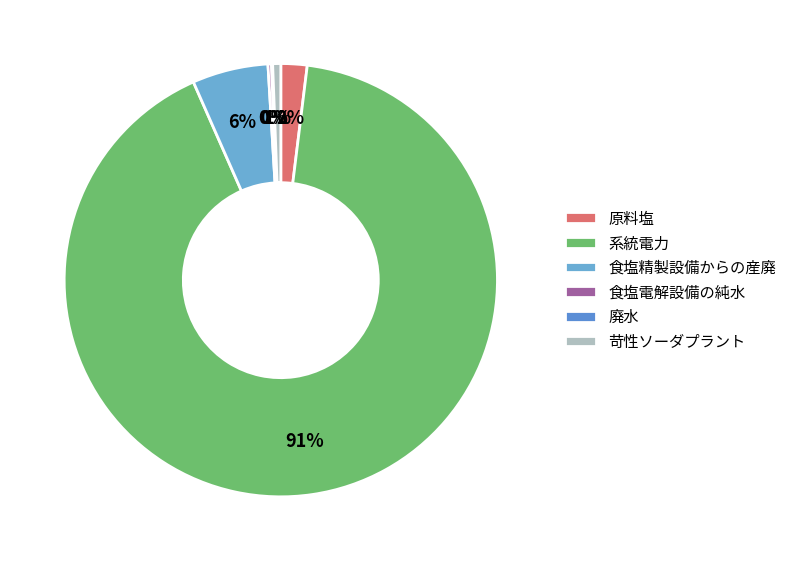

Which category accounts for the majority?

系統電力